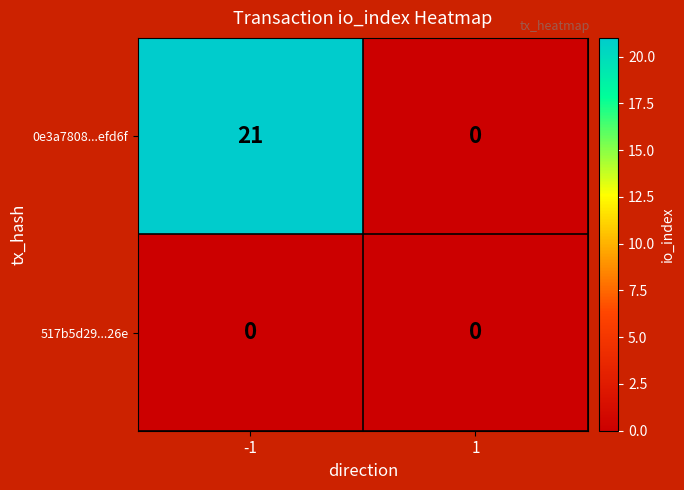

Rank the series by their average value, from lowest to highest.

517b5d29...26e, 0e3a7808...efd6f